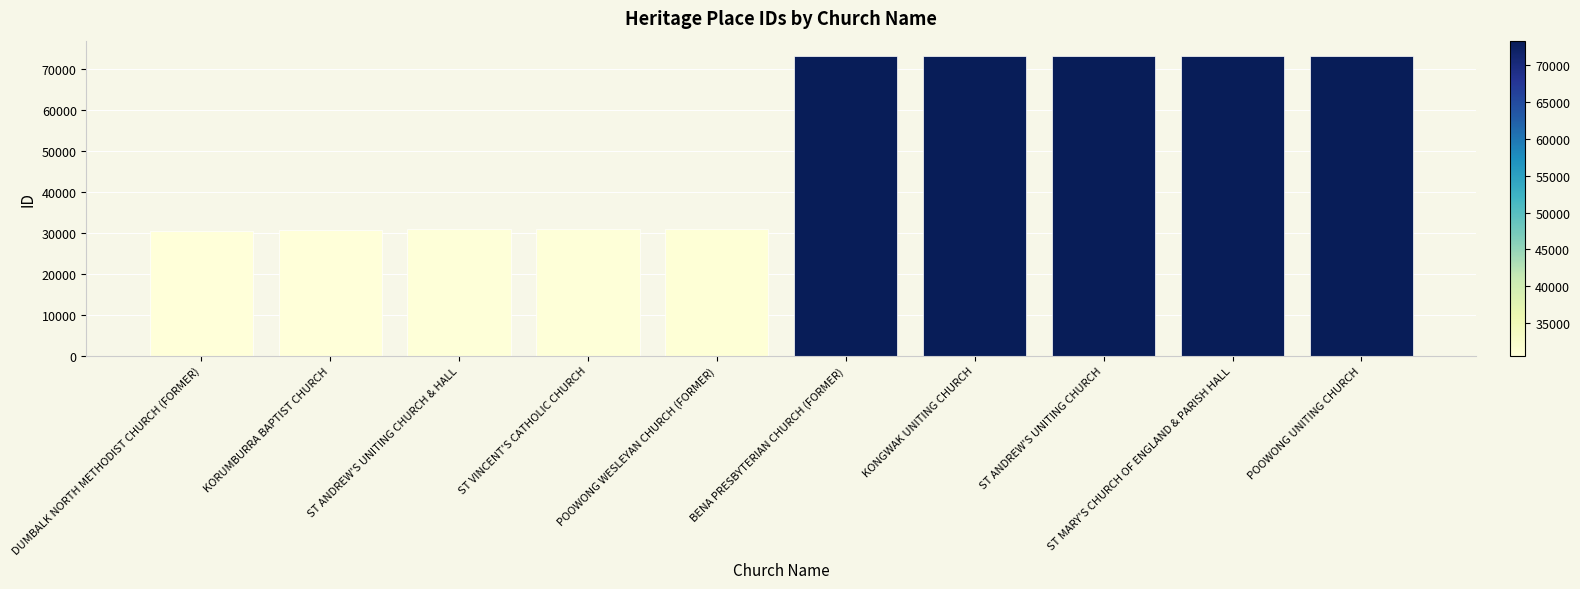

True or false: the data shows 30870 at ST ANDREW'S UNITING CHURCH & HALL.

True